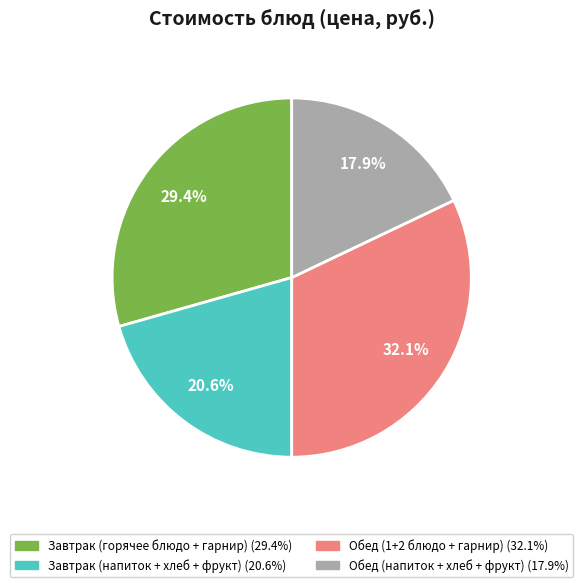

Does any single category account for the majority?

No